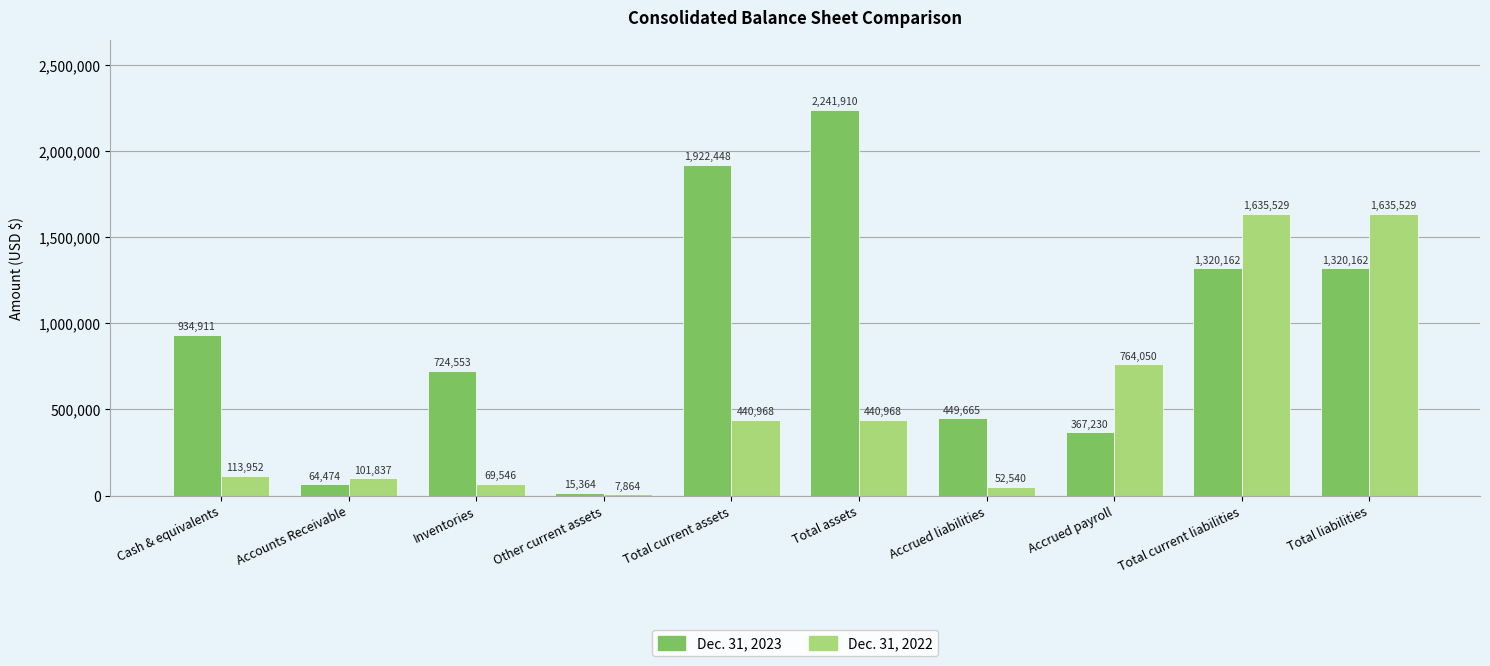

Where is Dec. 31, 2022 nearest to the value 821696?

Accrued payroll